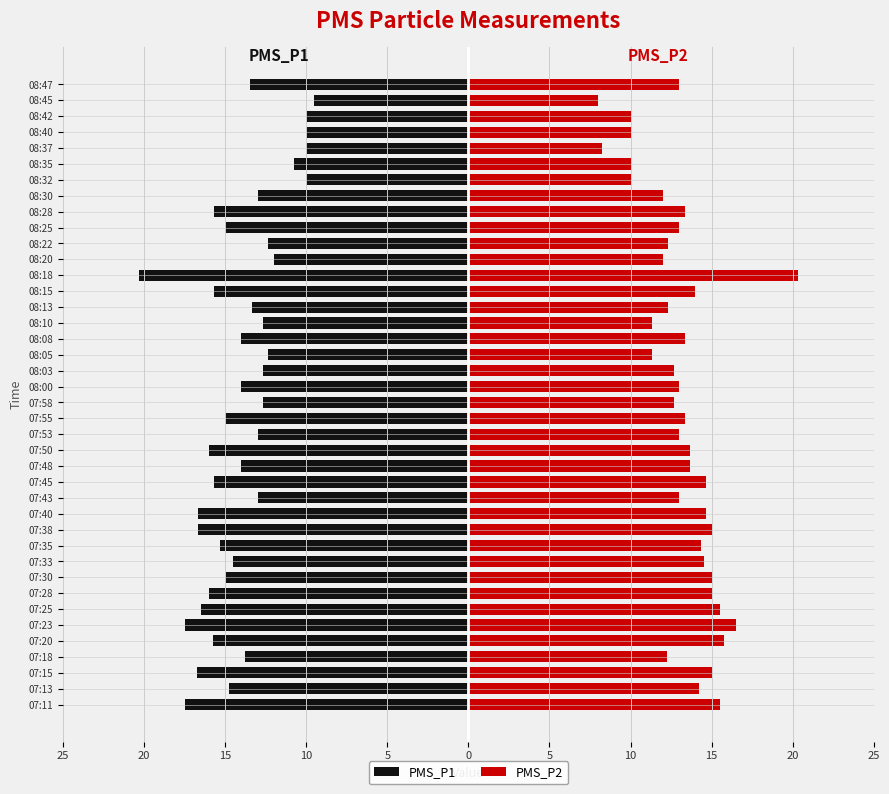

Are the bars grouped side by side (vs. stacked)?

Yes